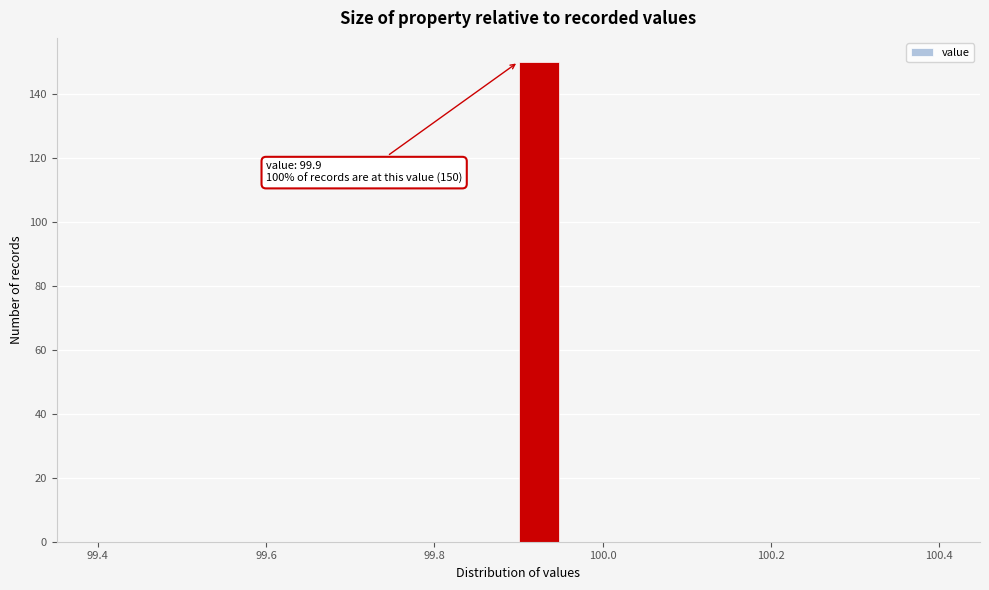

Read against the x-axis, roughly where is the centre of the tallest bar?

99.92